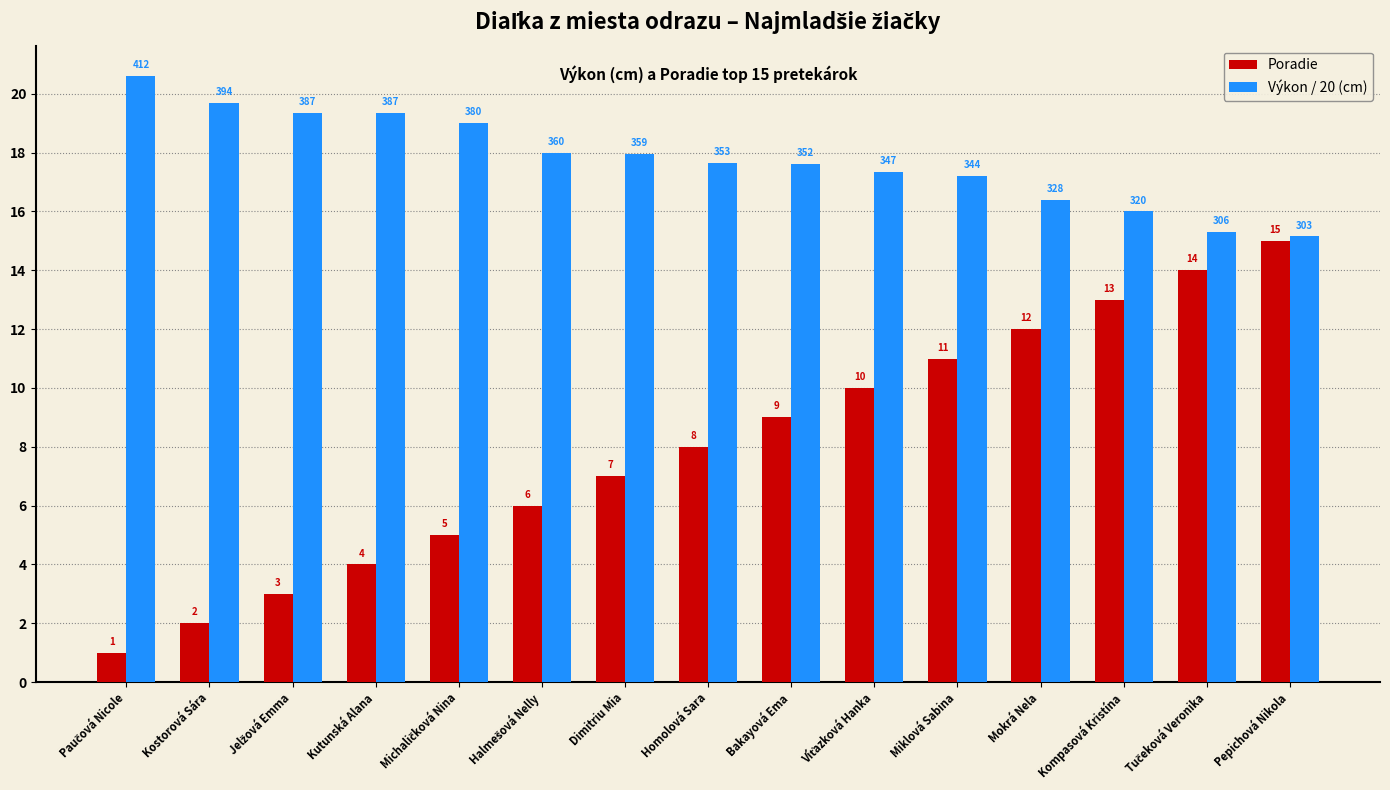

Which series has the widest spread of values?

Poradie